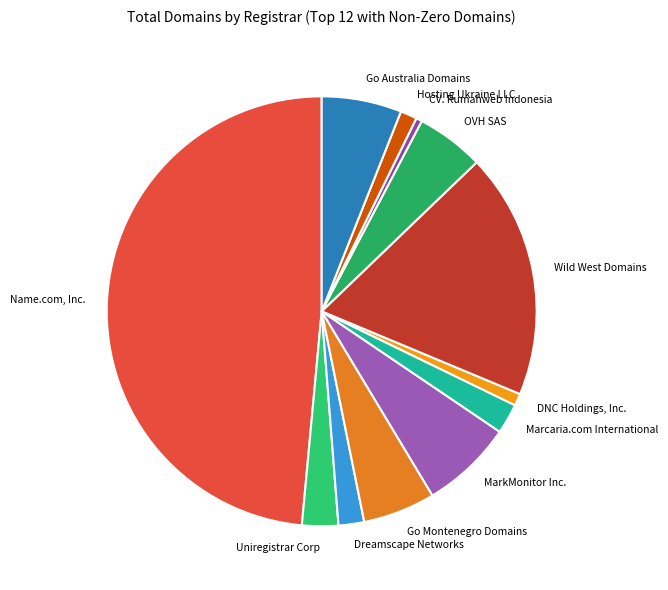

How many slices are in this pie chart?

12